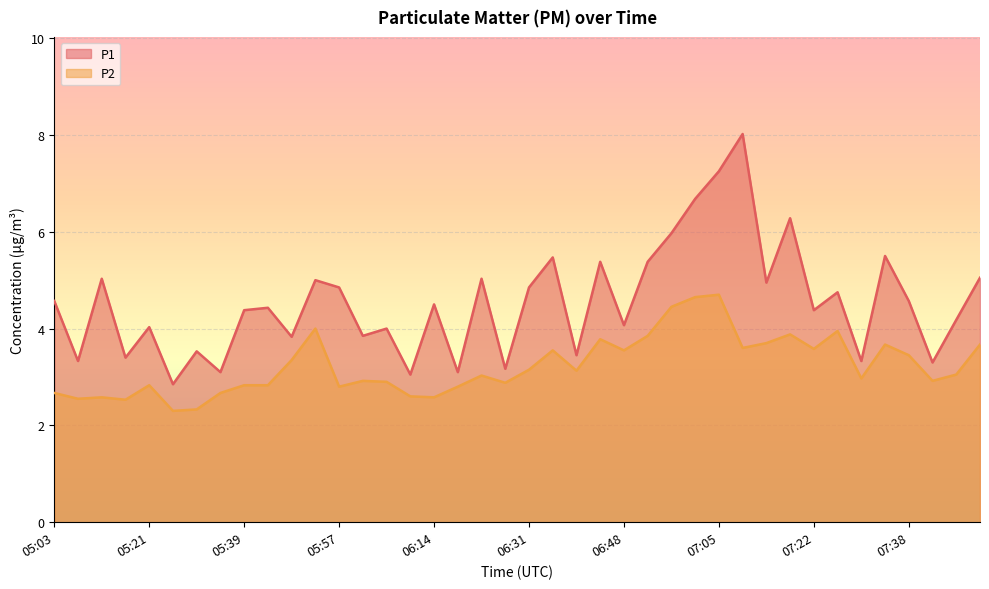

Where is the first local maximum for P1?

05:12